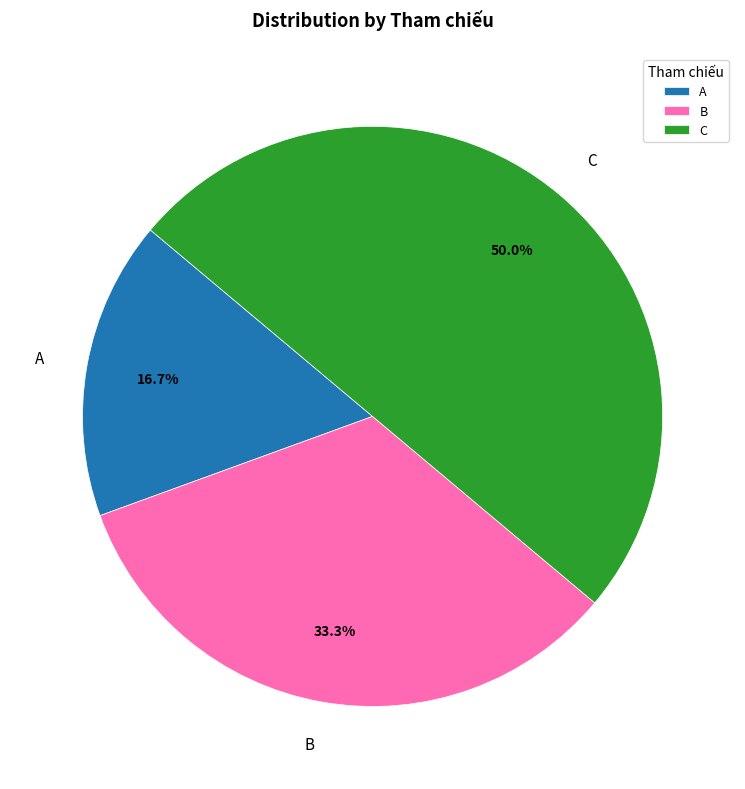

To the nearest percent, what portion does C represent?

50%